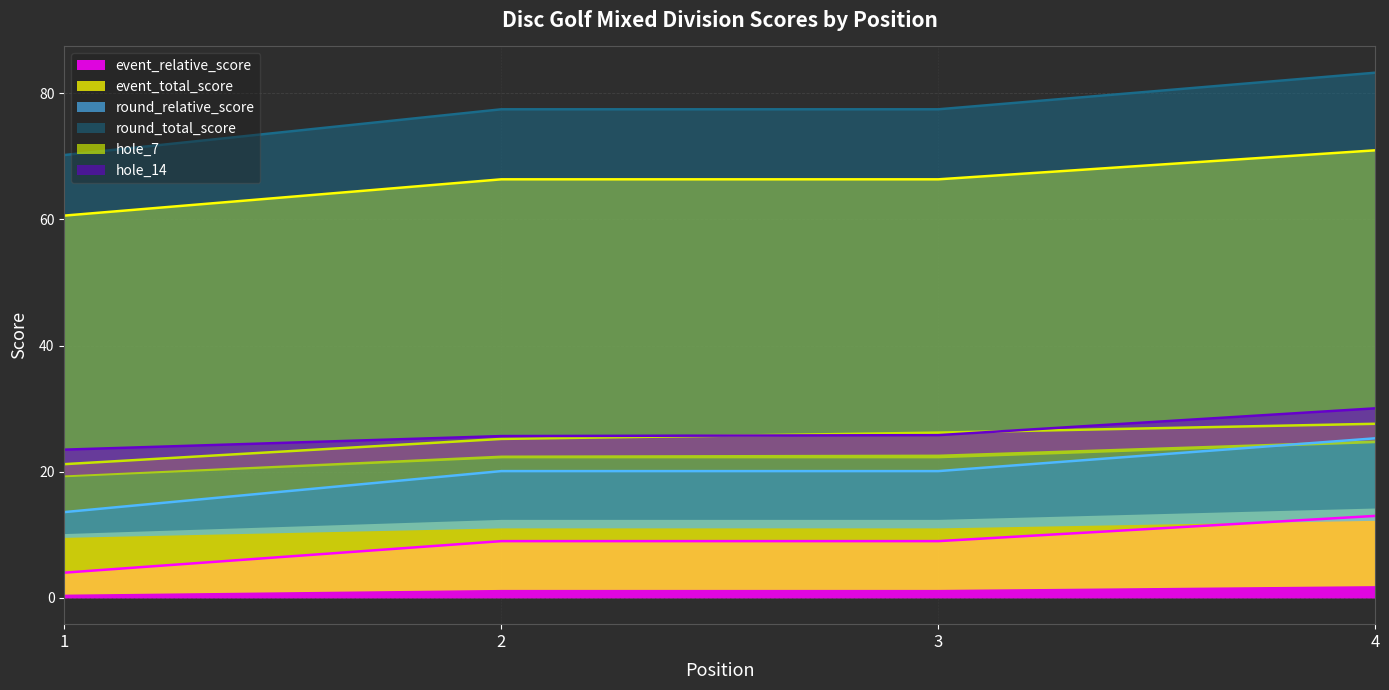

Rank the categories by event_total_score value from lowest to highest.

1, 2, 3, 4